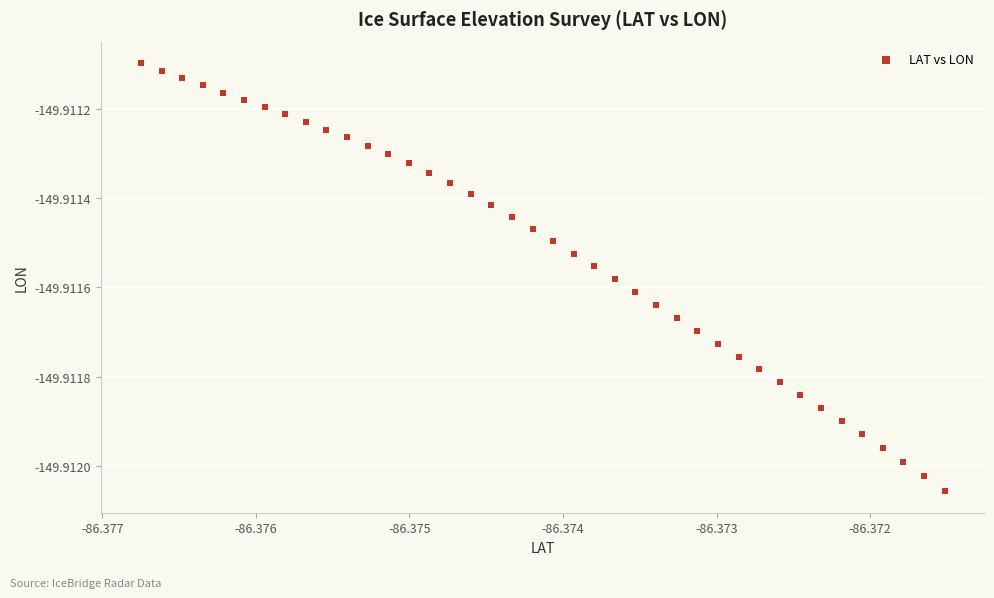

How many data points are displayed?

40